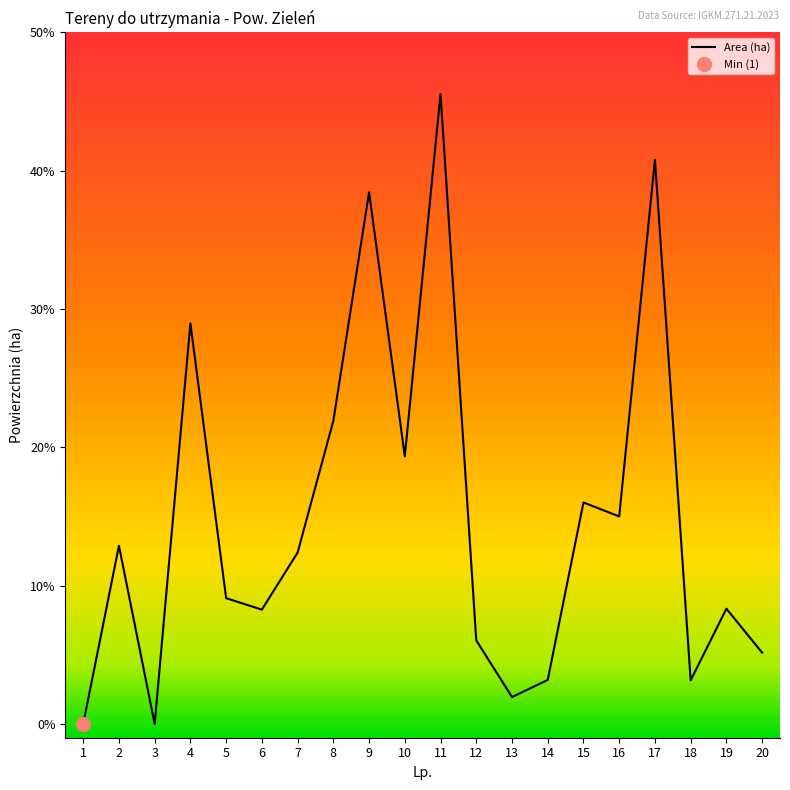

What is the maximum value shown in the chart?

0.5